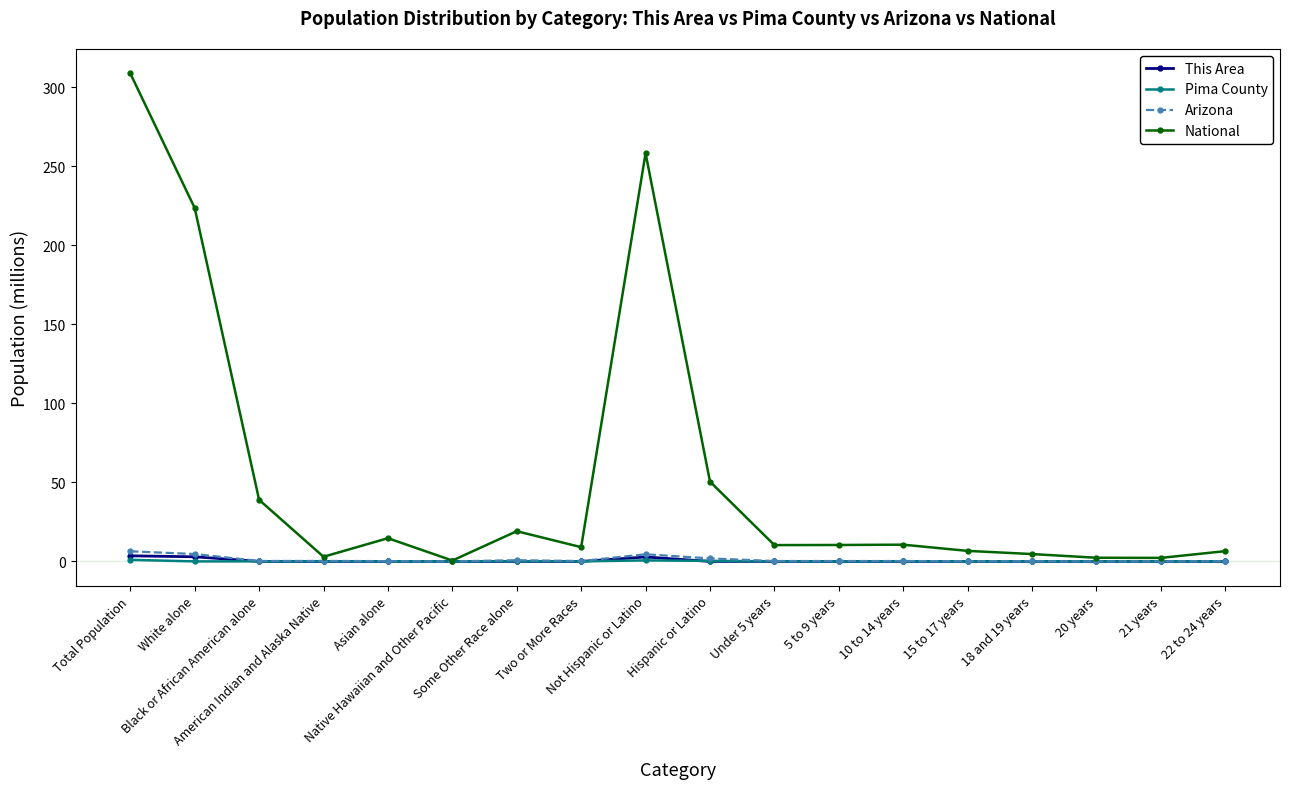

True or false: National has a value of 10.3 at Under 5 years.

True